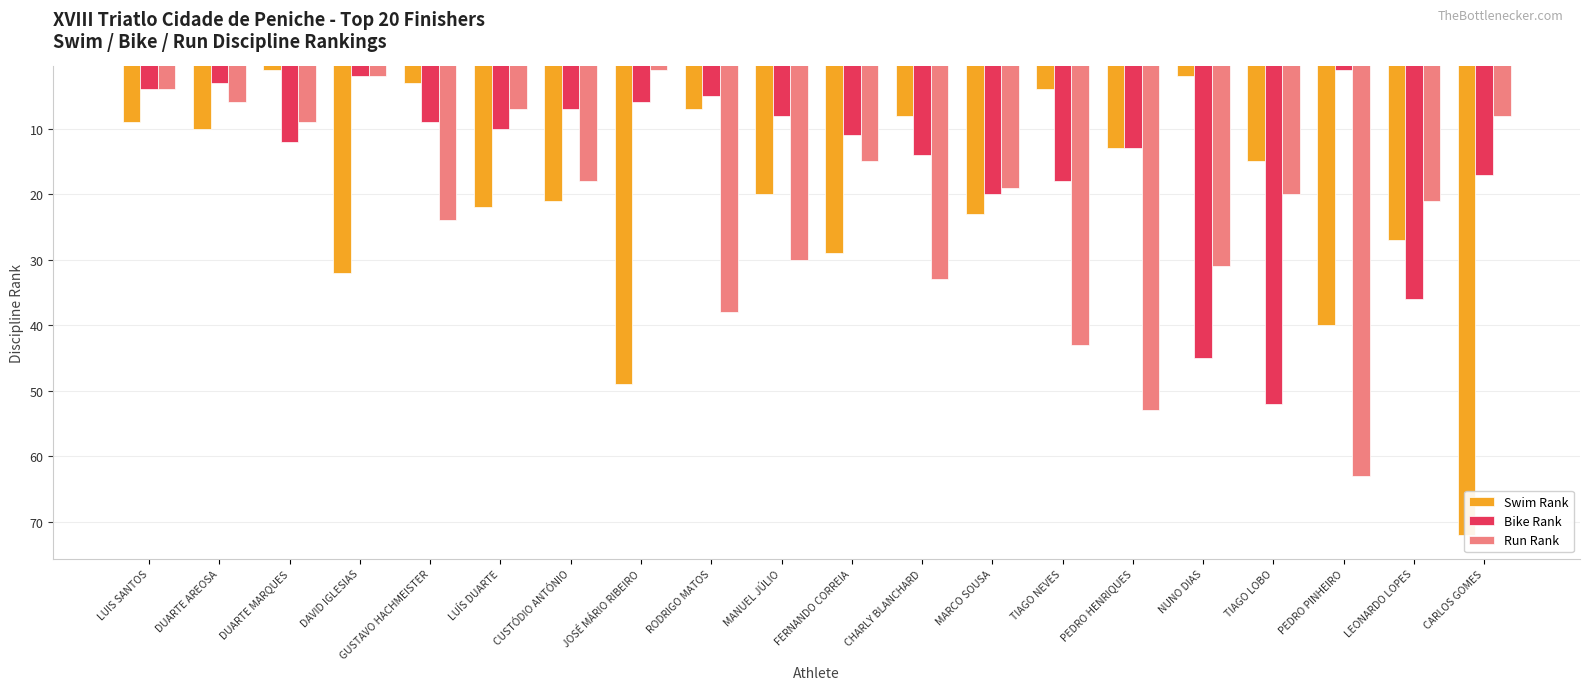

List the labels in order of Bike Rank value, largest first.

TIAGO LOBO, NUNO DIAS, LEONARDO LOPES, MARCO SOUSA, TIAGO NEVES, CARLOS GOMES, CHARLY BLANCHARD, PEDRO HENRIQUES, DUARTE MARQUES, FERNANDO CORREIA, LUÍS DUARTE, GUSTAVO HACHMEISTER, MANUEL JÚLIO, CUSTÓDIO ANTÓNIO, JOSÉ MÁRIO RIBEIRO, RODRIGO MATOS, LUIS SANTOS, DUARTE AREOSA, DAVID IGLESIAS, PEDRO PINHEIRO